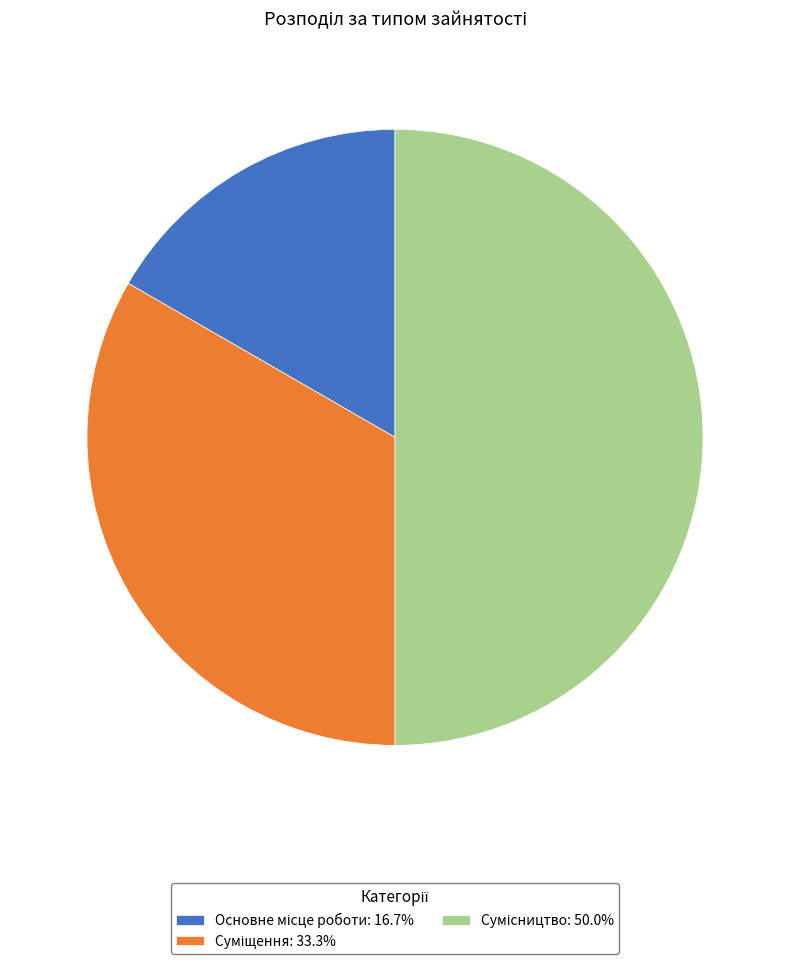

How much of the chart is everything except Суміщення?

66.7%